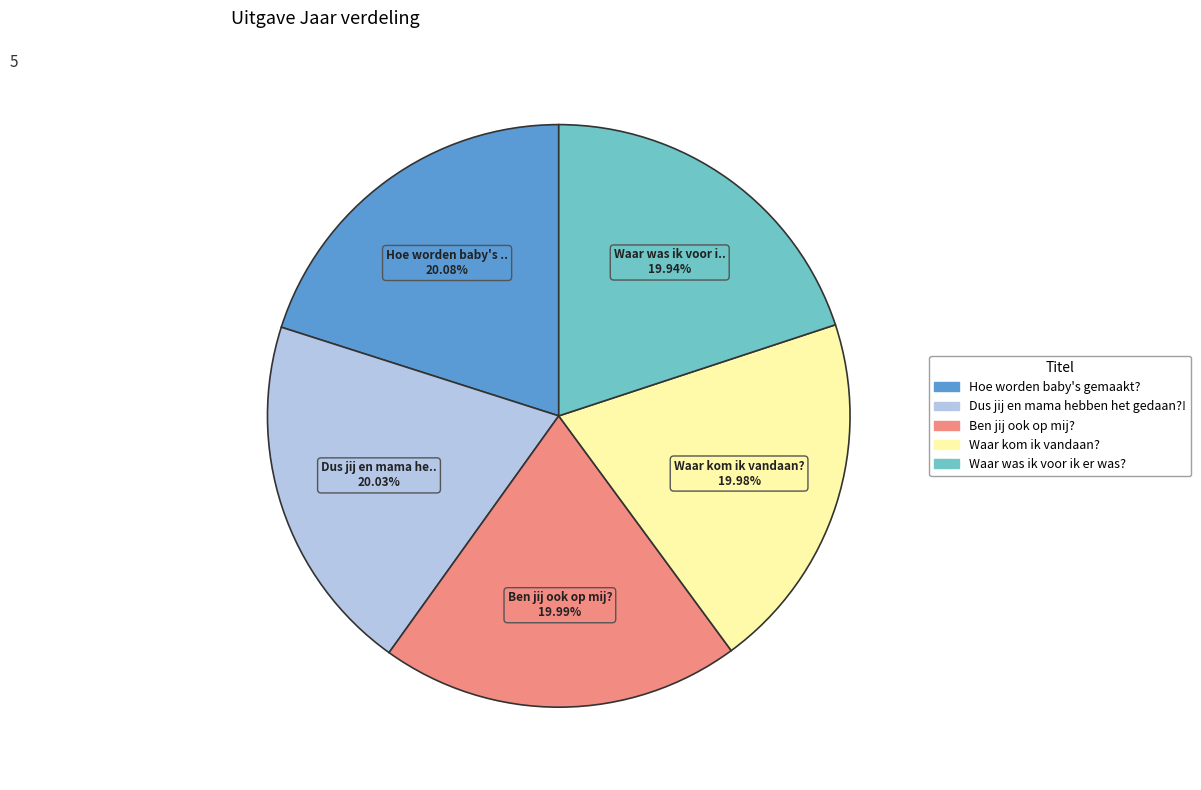

Combined, do Waar was ik voor ik er was? and Dus jij en mama hebben het gedaan?! account for over 50%?

No